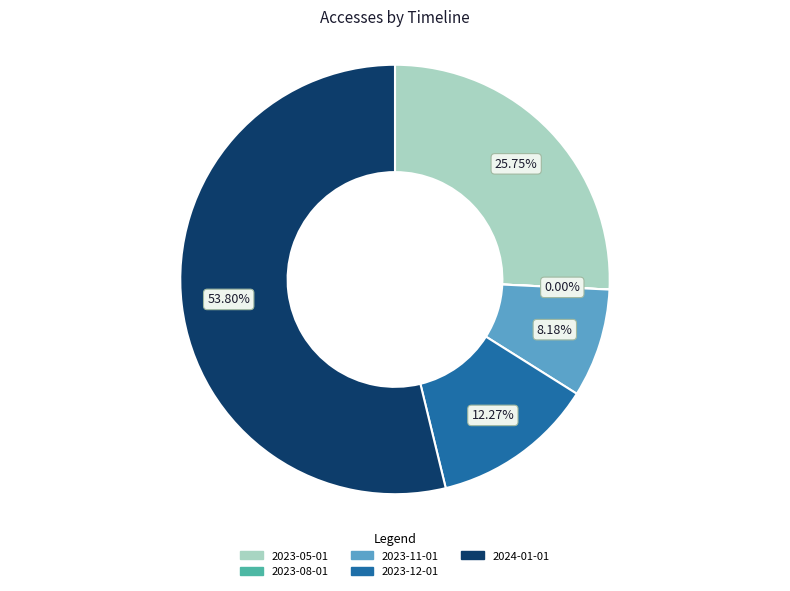

Is it true that 2023-11-01 is 8% of the pie?

True